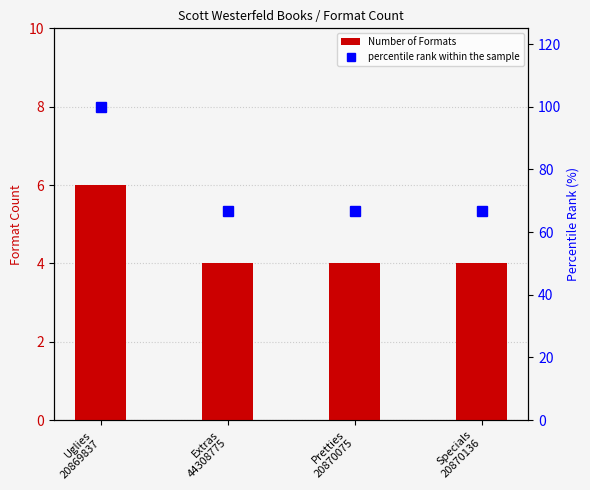

Reading right to left, what are all the values shown in this chart?

Number of Formats: Specials
20870136=4.0	Pretties
20870075=4.0	Extras
44308775=4.0	Uglies
20869837=6.0
percentile rank within the sample: Specials
20870136=66.7	Pretties
20870075=66.7	Extras
44308775=66.7	Uglies
20869837=100.0